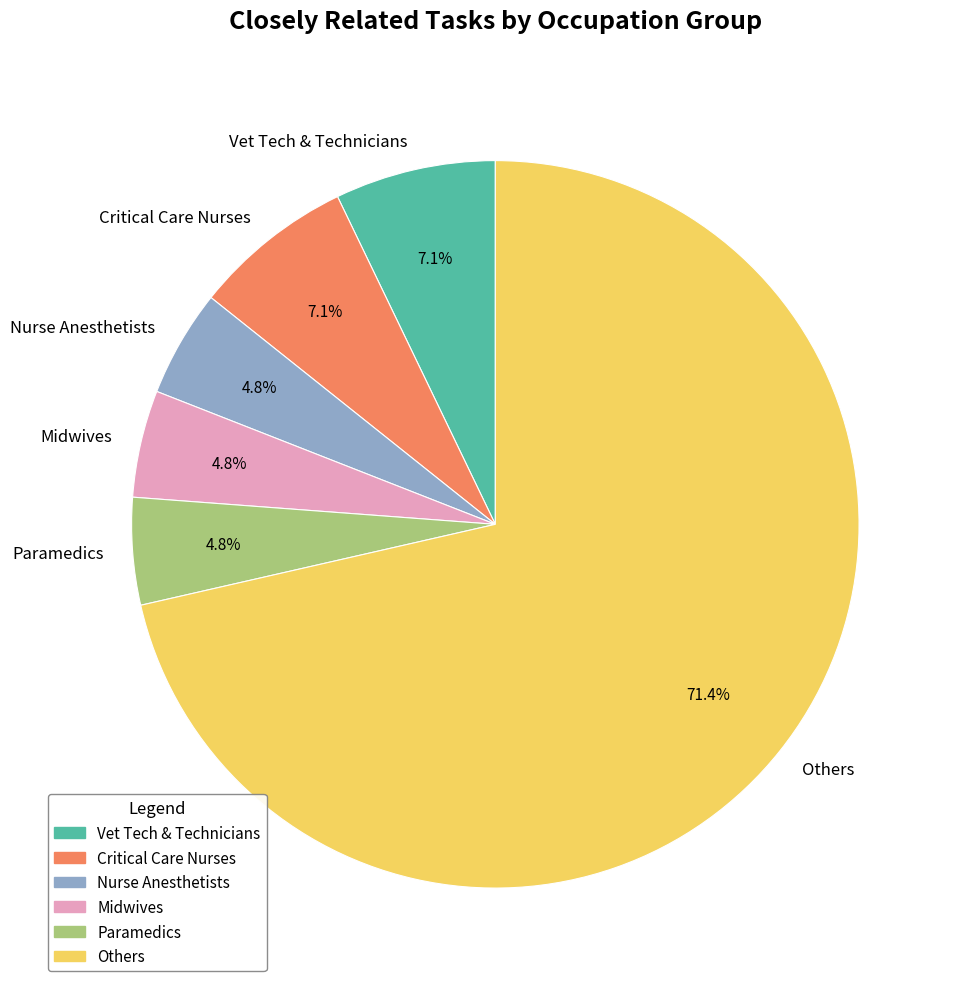

To the nearest percent, what is the difference between the largest and smallest slice percentages?

67%